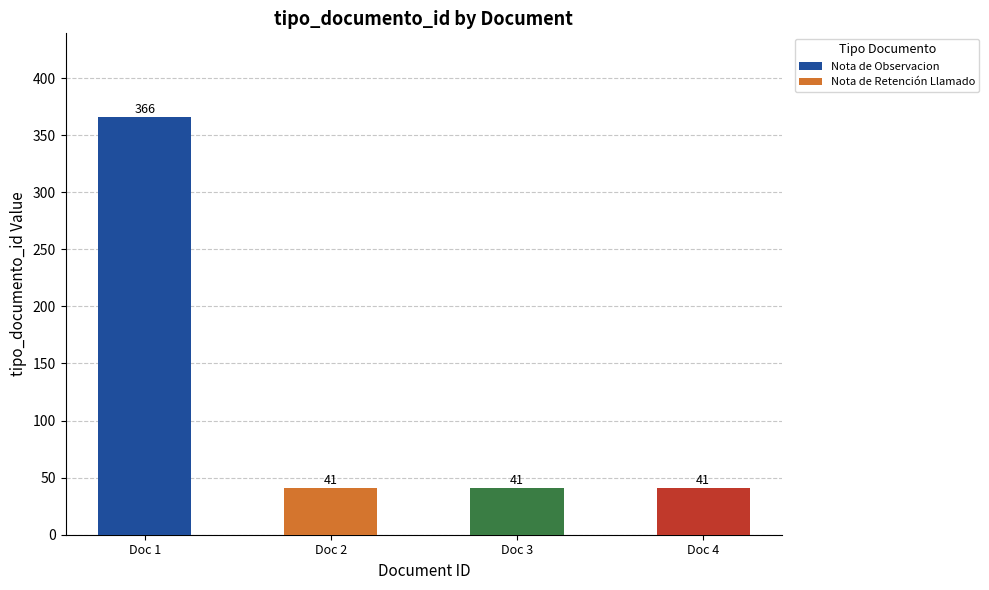

What is the approximate value at Doc 3?

41